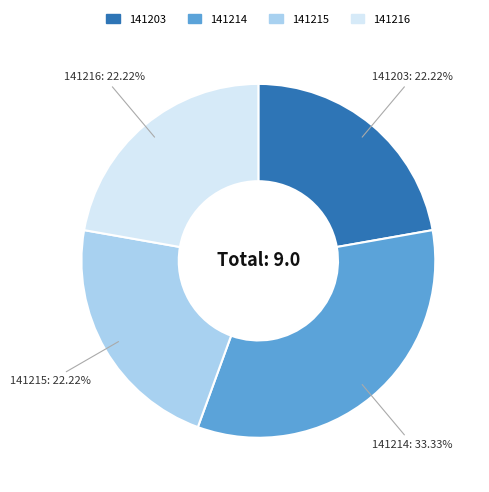

The 141203 slice represents 12% of the pie. True or false?

False